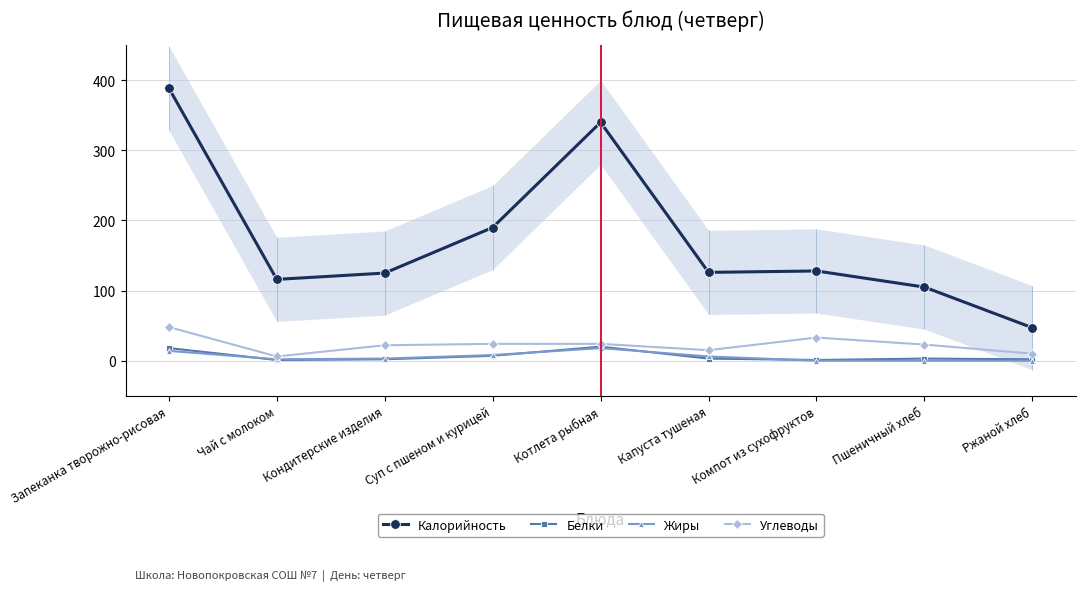

Reading right to left, what are all the values shown in this chart?

Калорийность: Ржаной хлеб=47	Пшеничный хлеб=105	Компот из сухофруктов=128	Капуста тушеная=126	Котлета рыбная=340	Суп с пшеном и курицей=190	Кондитерские изделия=125	Чай с молоком=116	Запеканка творожно-рисовая=389
Белки: Ржаной хлеб=2	Пшеничный хлеб=3	Компот из сухофруктов=1	Капуста тушеная=3	Котлета рыбная=20	Суп с пшеном и курицей=7	Кондитерские изделия=2	Чай с молоком=1	Запеканка творожно-рисовая=18
Жиры: Ржаной хлеб=0	Пшеничный хлеб=0	Компот из сухофруктов=0	Капуста тушеная=6	Котлета рыбная=18	Суп с пшеном и курицей=8	Кондитерские изделия=3	Чай с молоком=2	Запеканка творожно-рисовая=14
Углеводы: Ржаной хлеб=10	Пшеничный хлеб=23	Компот из сухофруктов=33	Капуста тушеная=15	Котлета рыбная=24	Суп с пшеном и курицей=24	Кондитерские изделия=22	Чай с молоком=6	Запеканка творожно-рисовая=48